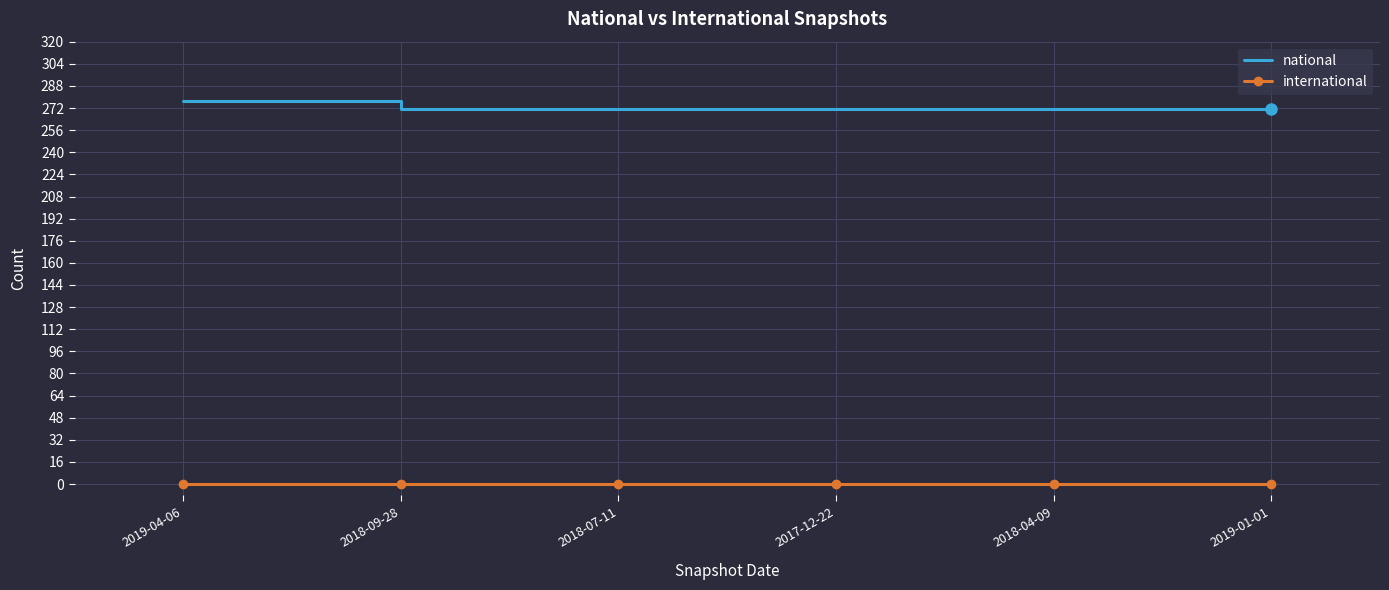

Count the national values in the range 271 to 272.

5